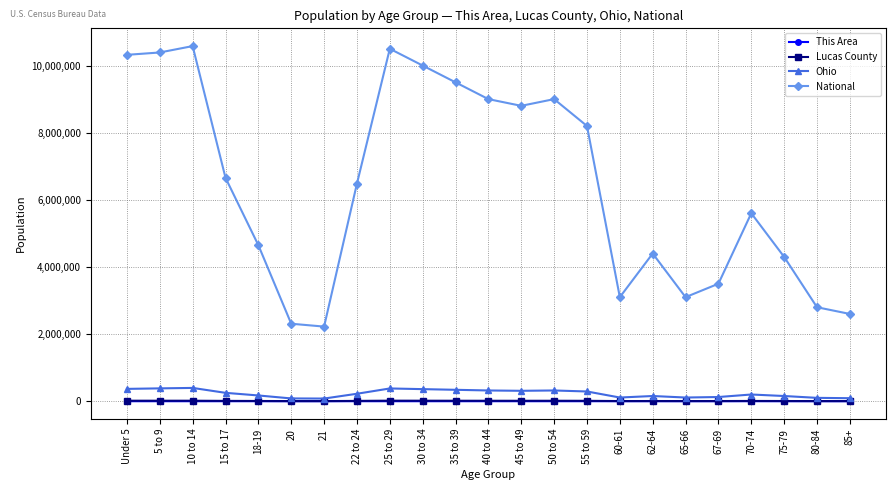

The value of National at 75-79 is 4300000. True or false?

True